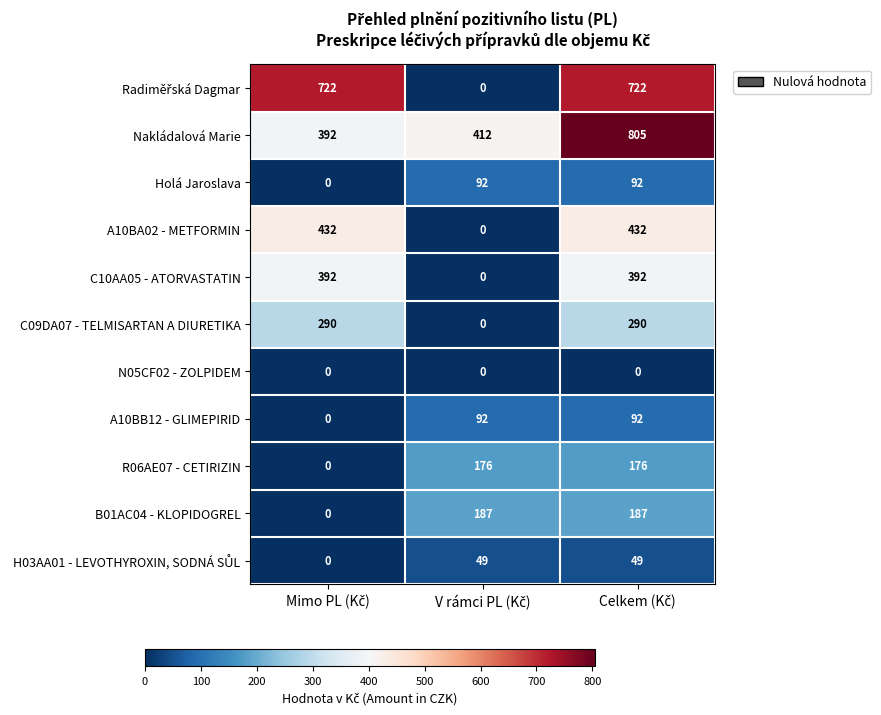

Count the number of categories in the chart.

3